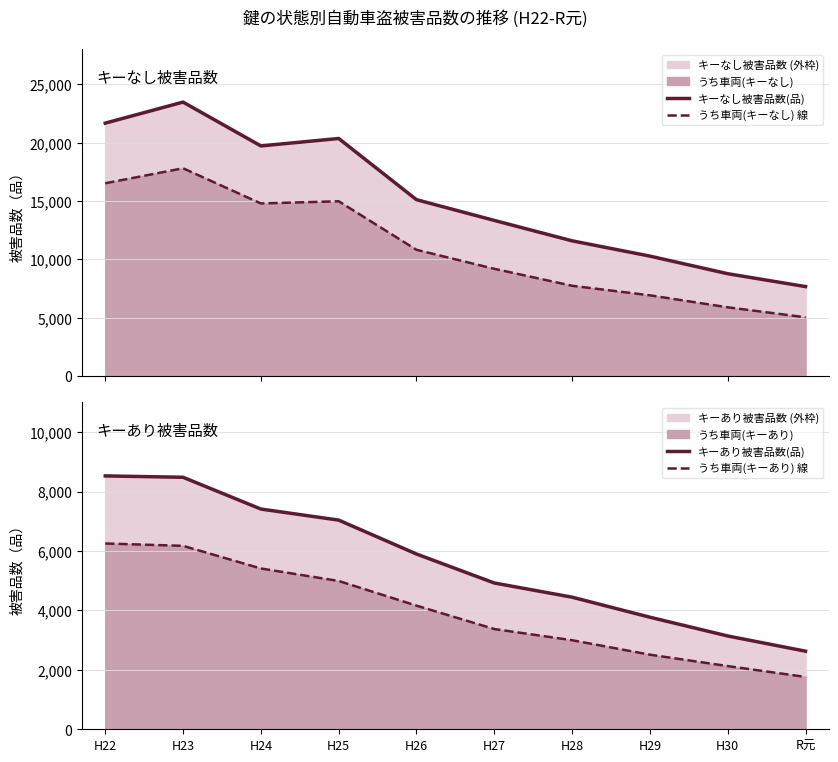

Read the キーあり被害品数(品) value at H28, to the nearest 10.

4440